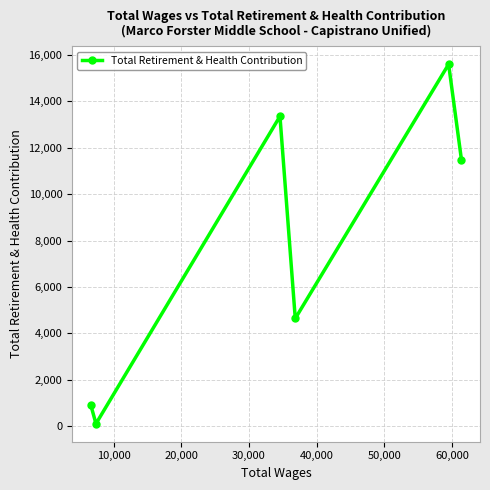

Reading left to right, list all the values displayed in this chart.

919	96	13359	4636	15604	11480